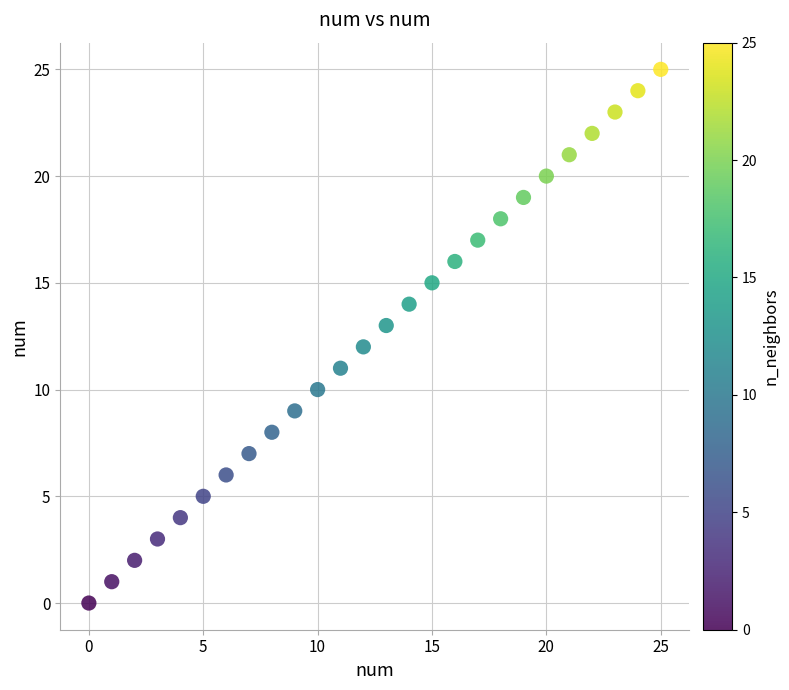

What is the range of Y values (max minus min)?

25